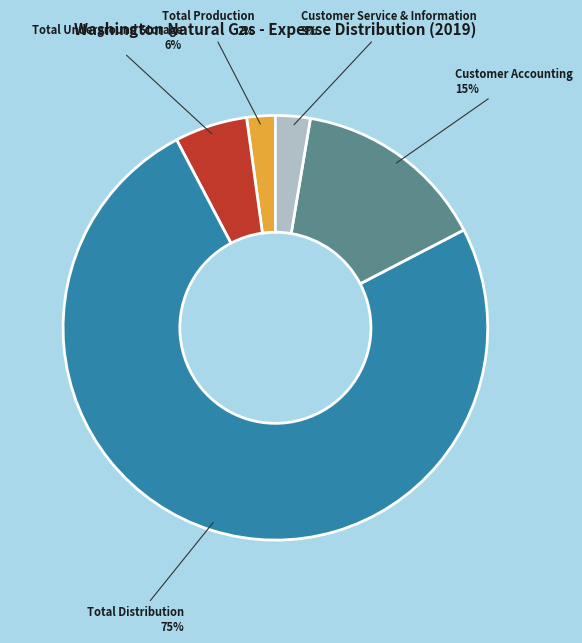

Is it true that Total Underground Storage is 6% of the pie?

True